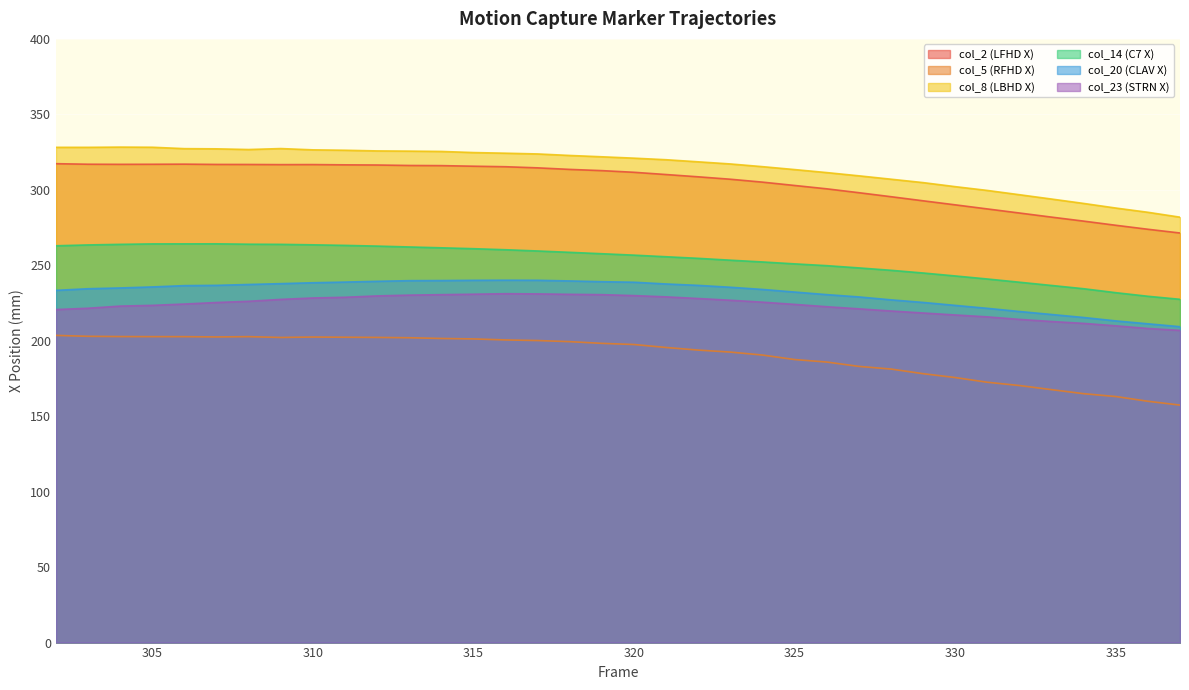

Which category has the lowest value across all series?

337